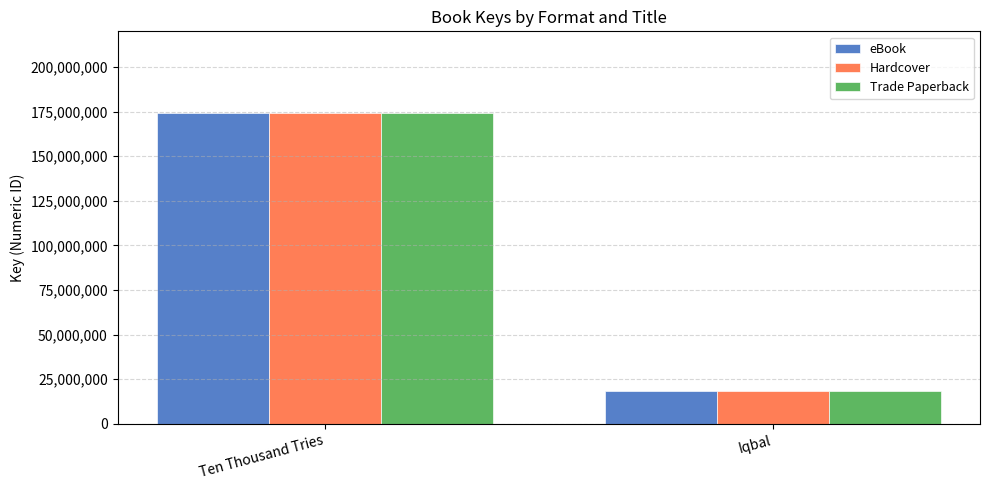

The Trade Paperback series shows 25652254 at Iqbal. True or false?

False